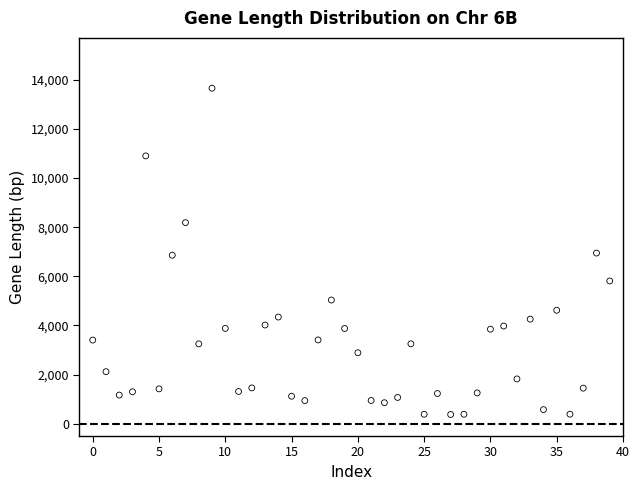

What is the range of Y values (max minus min)?

13277